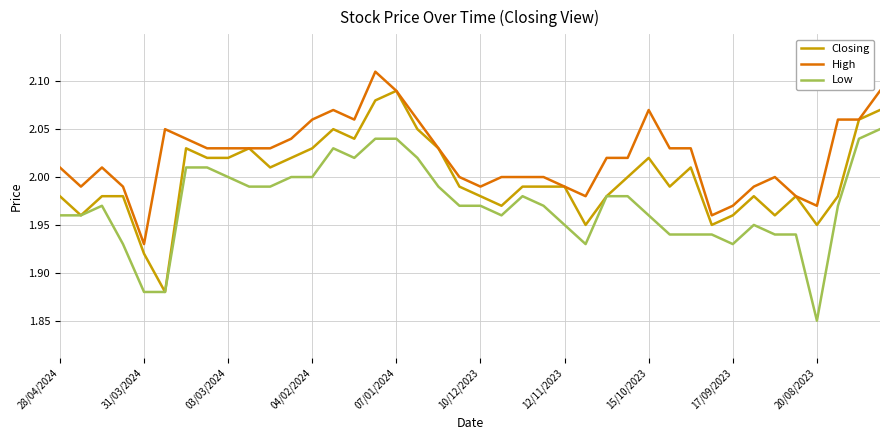

How many categories are shown in the chart?

40